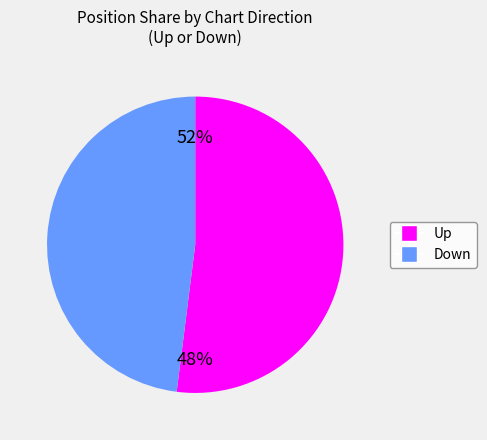

What is the largest slice in the pie chart?

up